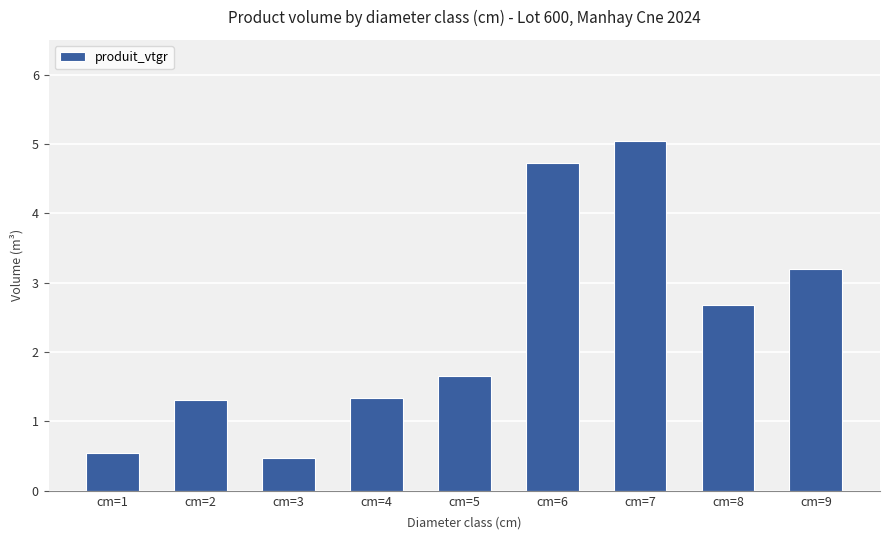

What is the minimum value shown in the chart?

0.5